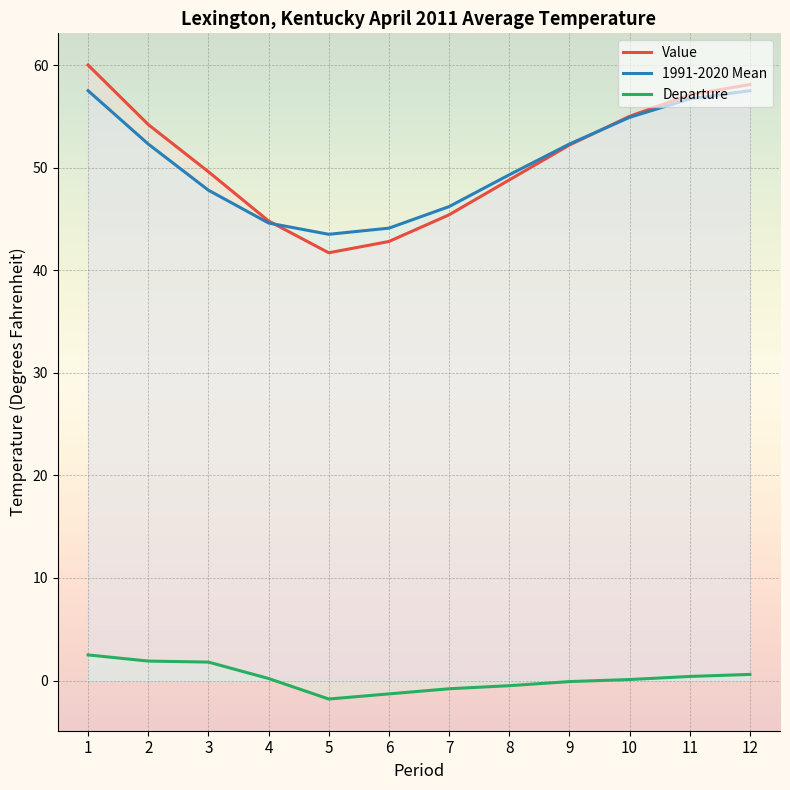

What is the average value of the Departure series?

0.2